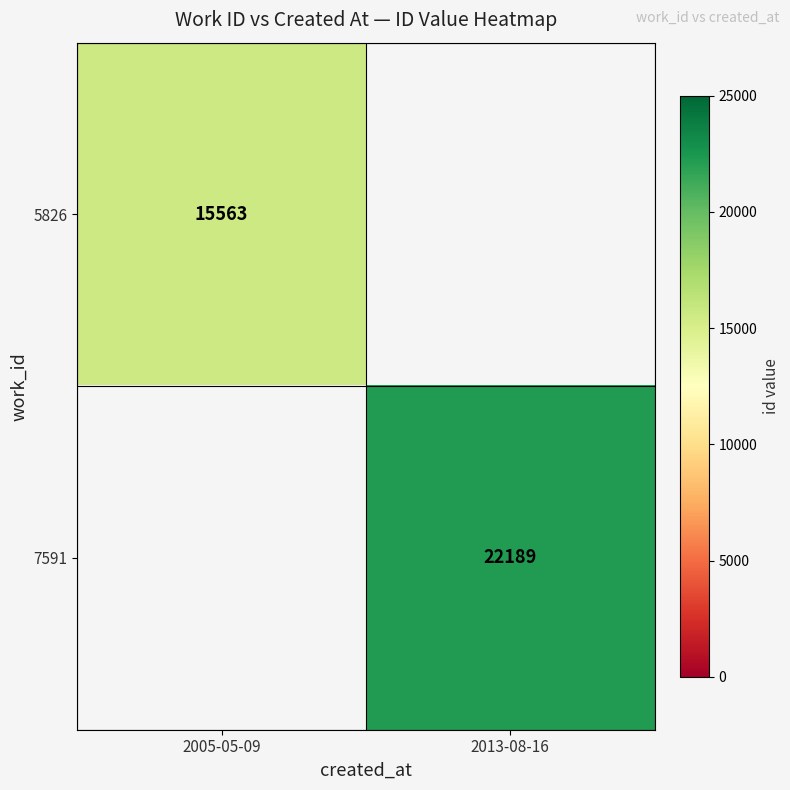

The value of 7591 at 2013-08-16 is 22189. True or false?

True